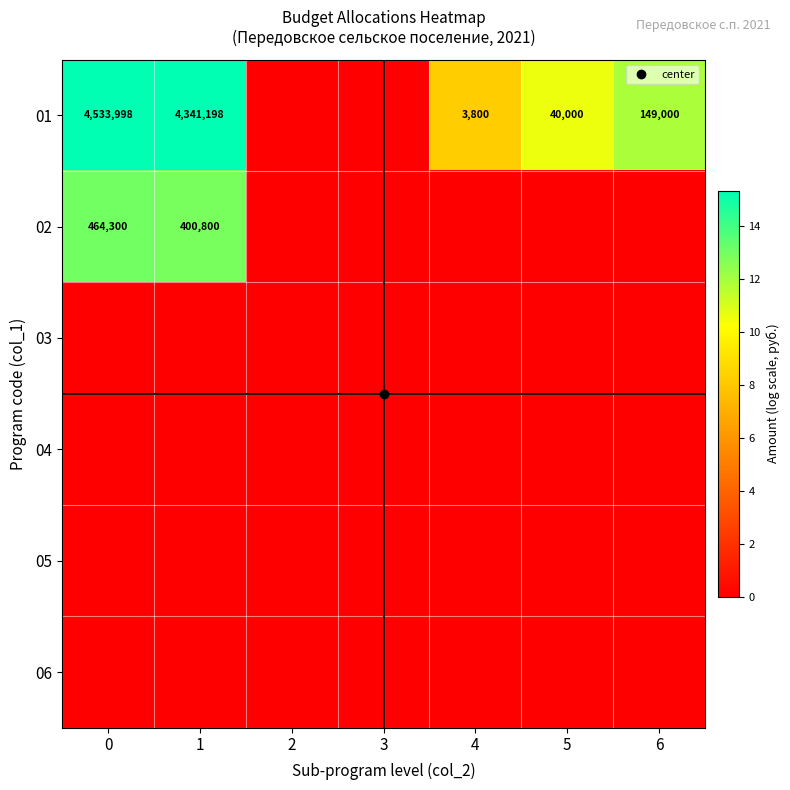

Which series has the widest spread of values?

row_0